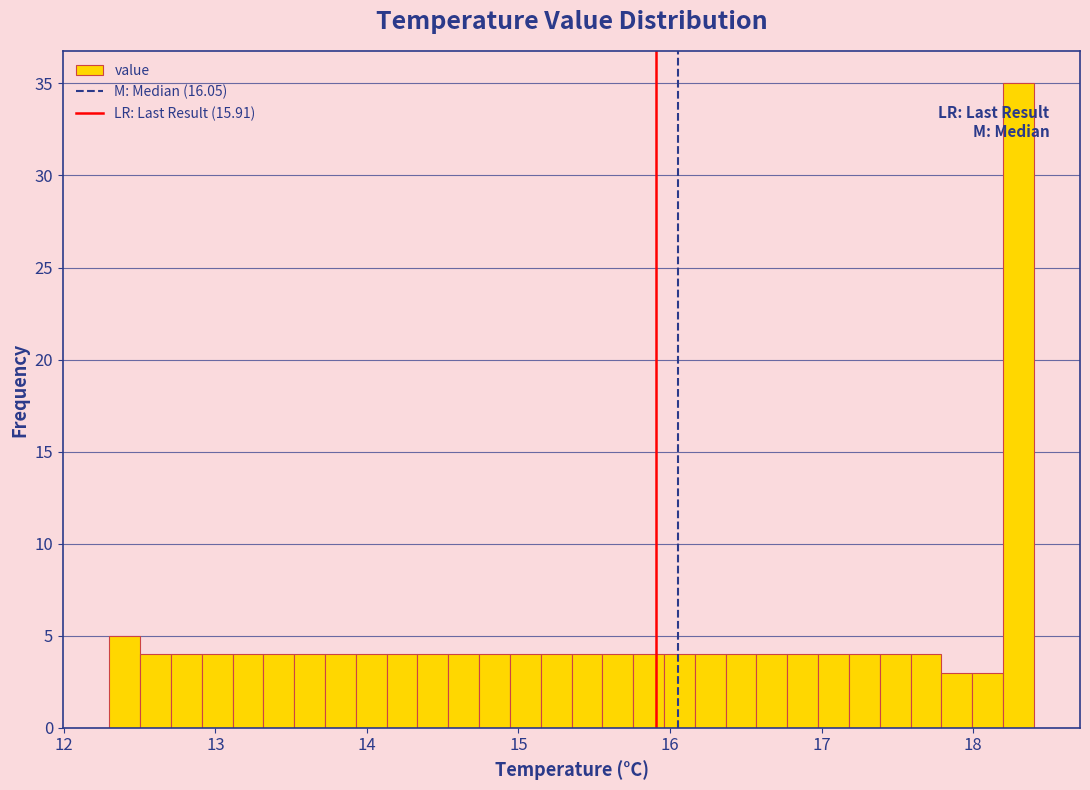

Read against the x-axis, roughly where is the centre of the tallest bar?

18.3